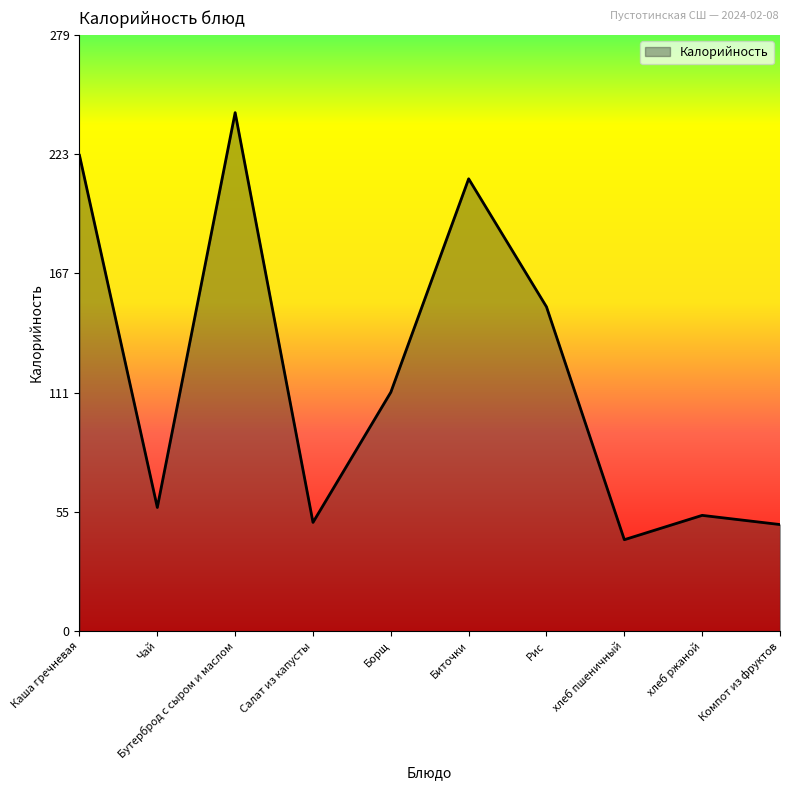

What is the difference between the maximum and minimum values?

200.1